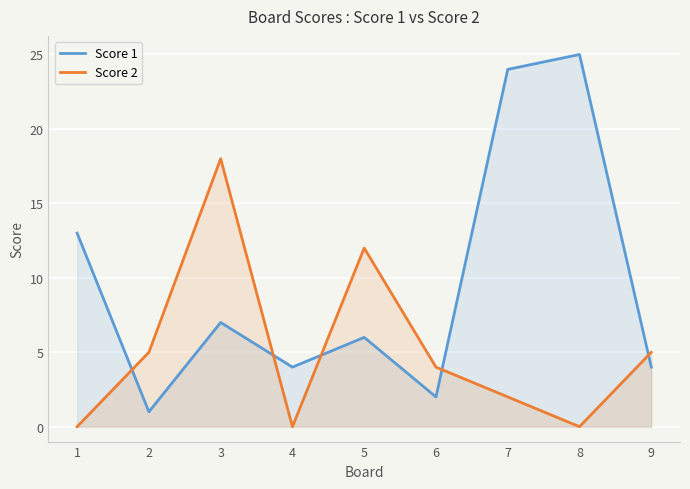

Where does the Score 2 series first go above 4?

2